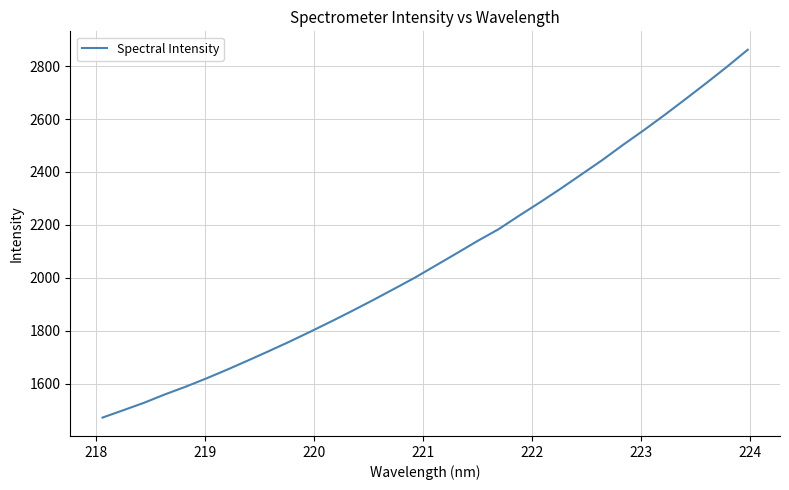

What is the smallest value displayed?

1471.7